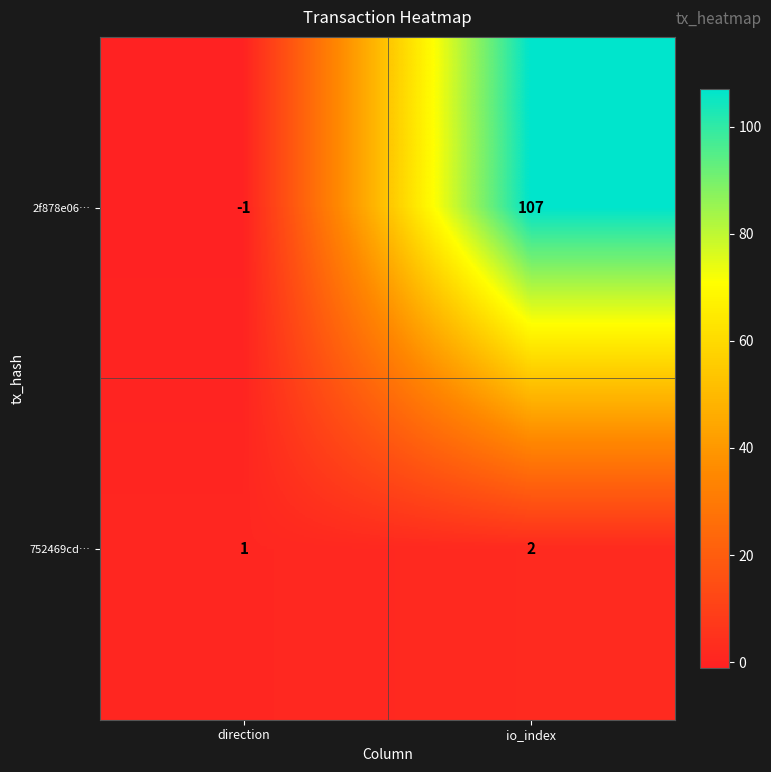

What is the approximate value of 2f878e06… at io_index, to the nearest 5?

105